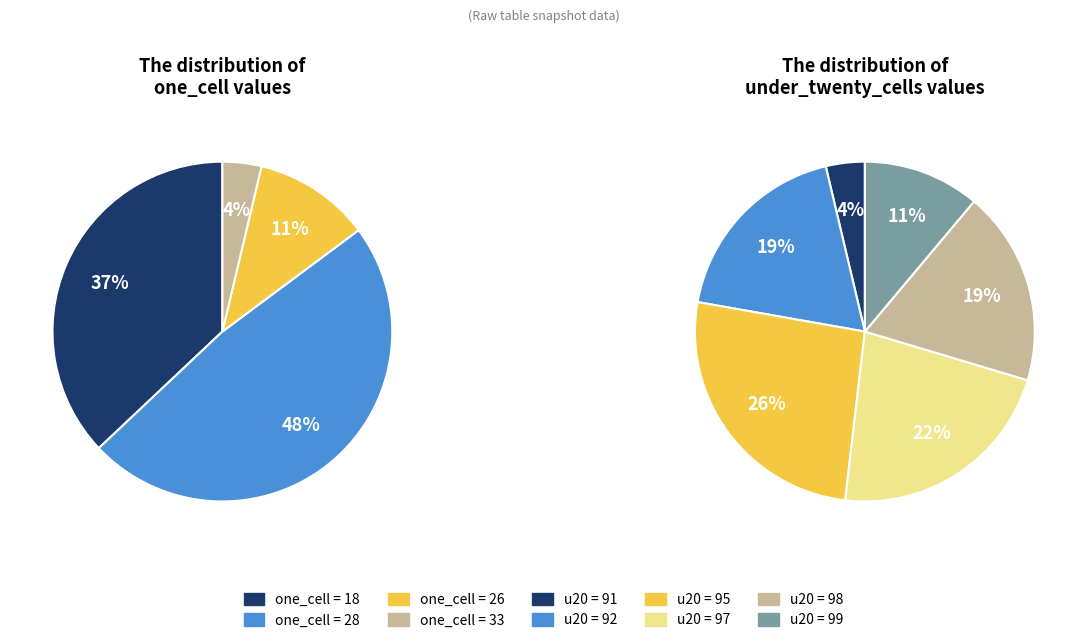

Is there any slice that represents more than half of the pie?

No